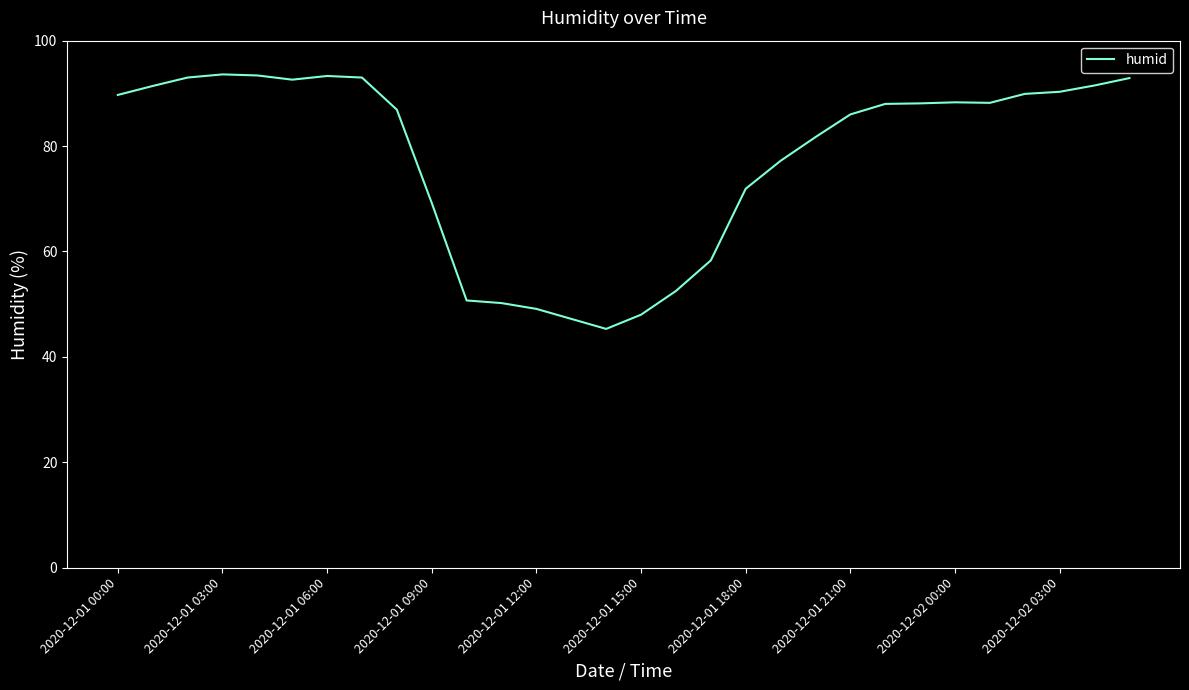

How many series are shown in this chart?

1